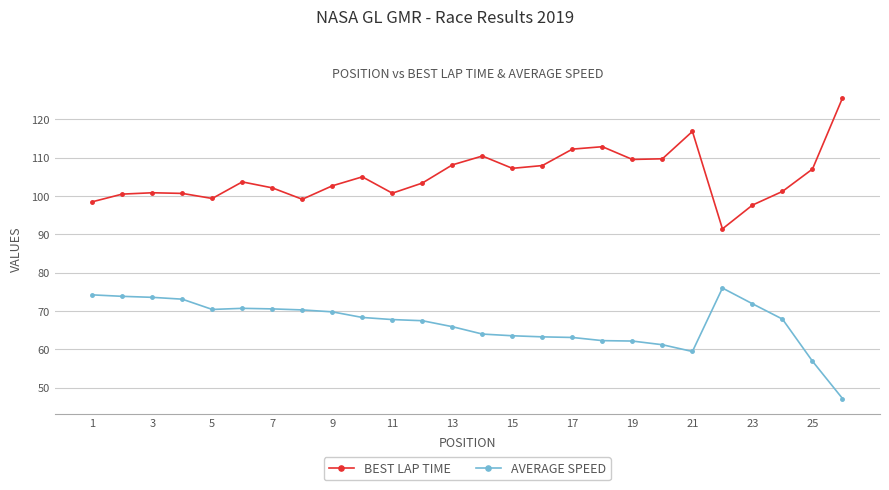

What is the maximum value shown in the chart?

125.6